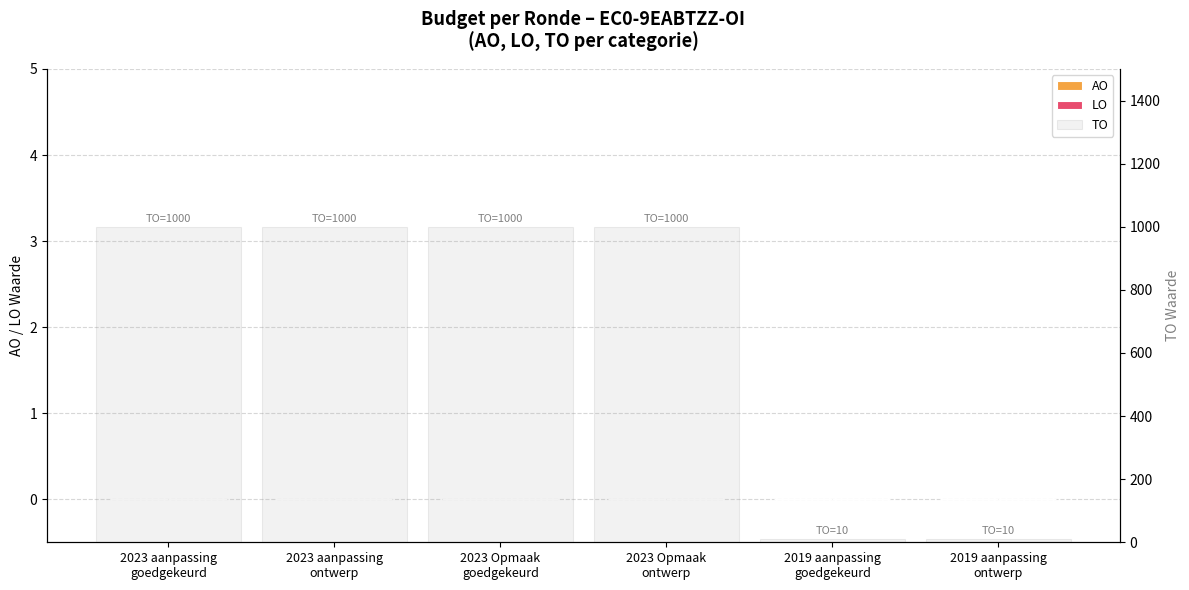

Is it true that TO equals 1000 at 2023 Opmaak
goedgekeurd?

True